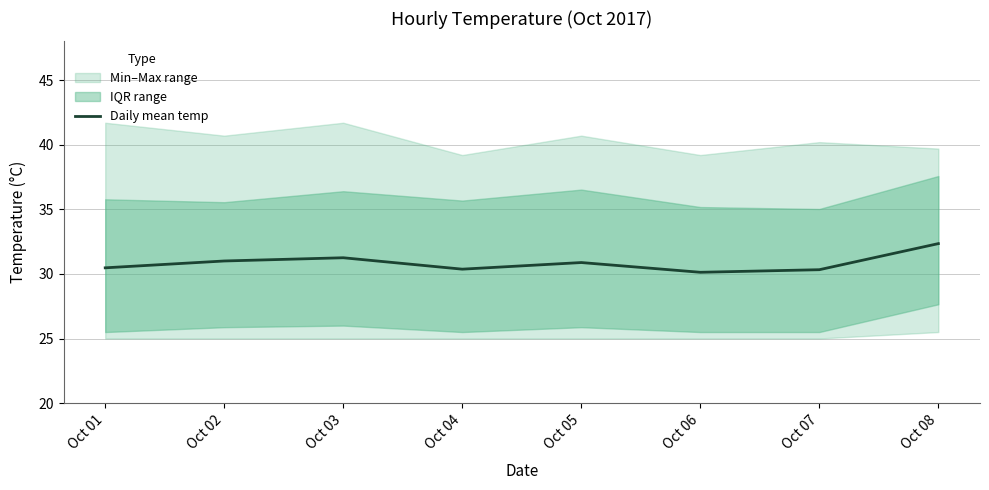

Rank the categories by value from lowest to highest.

Oct 06, Oct 07, Oct 04, Oct 01, Oct 05, Oct 02, Oct 03, Oct 08